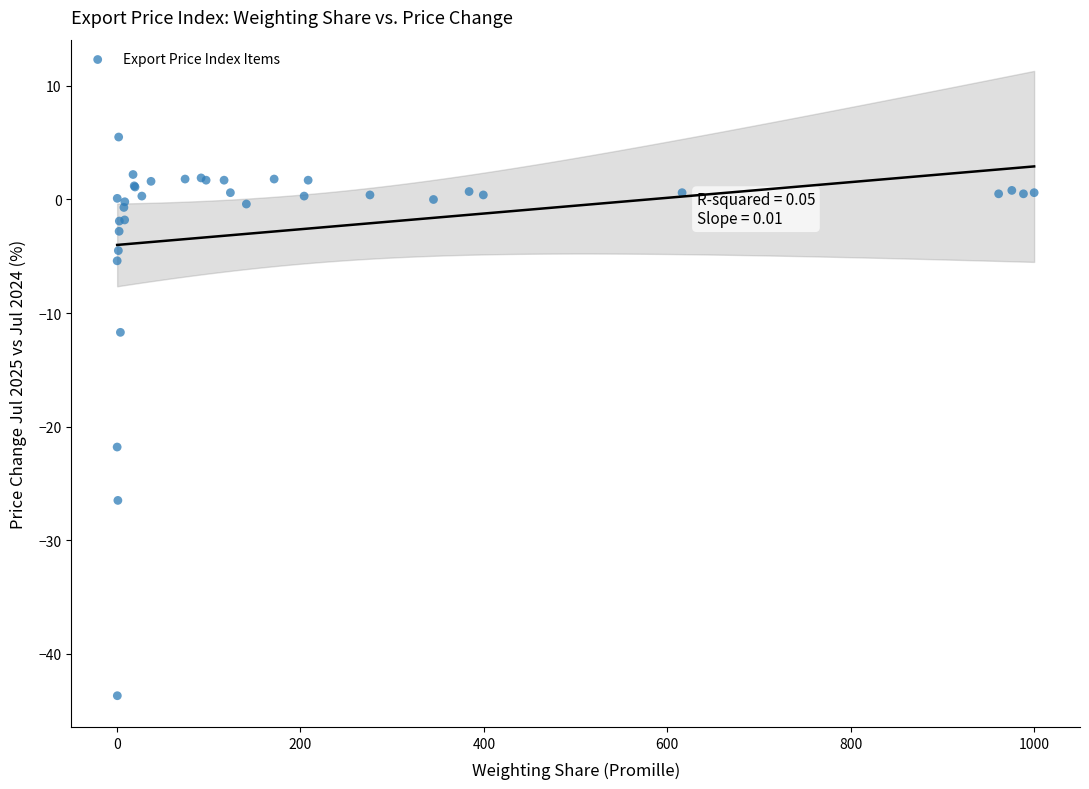

What Y value in the scatter plot is closest to -19?

-21.8